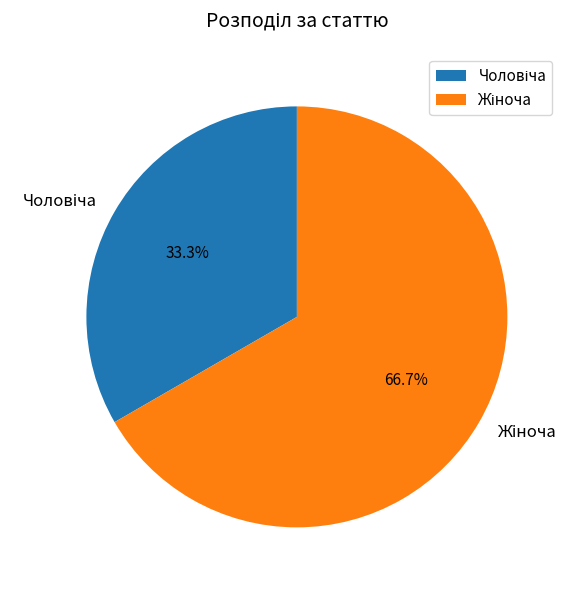

Is there any slice that represents more than half of the pie?

Yes